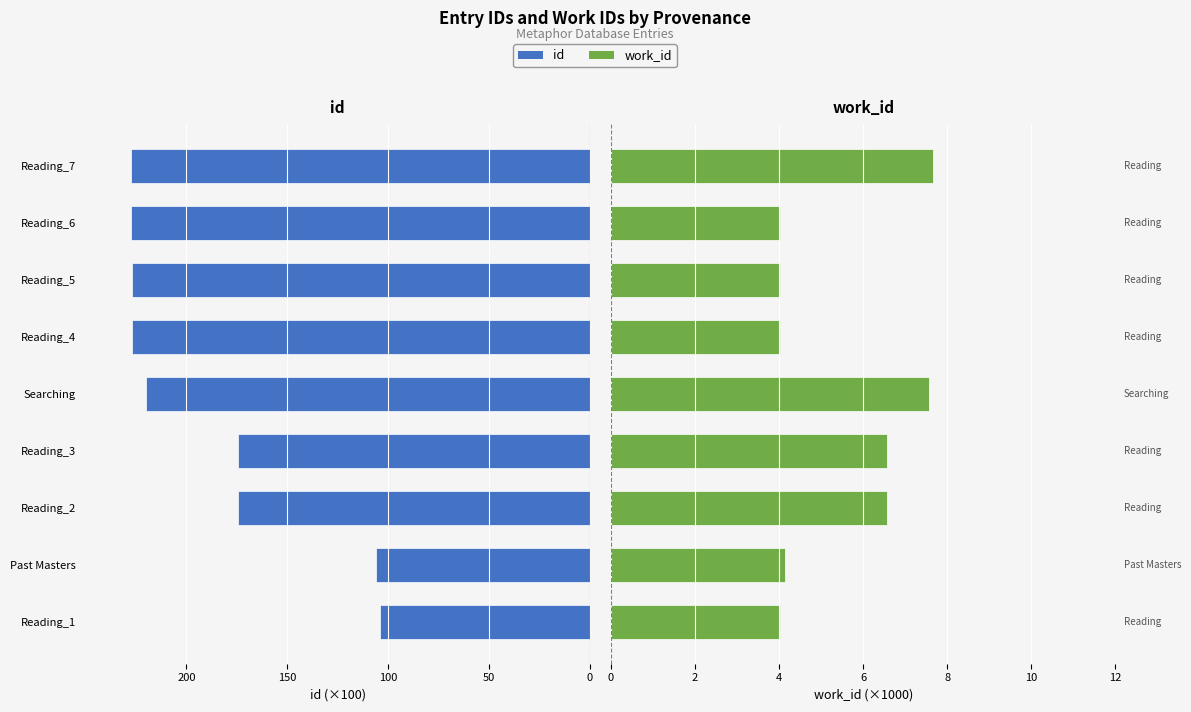

Are the bars grouped side by side (vs. stacked)?

Yes